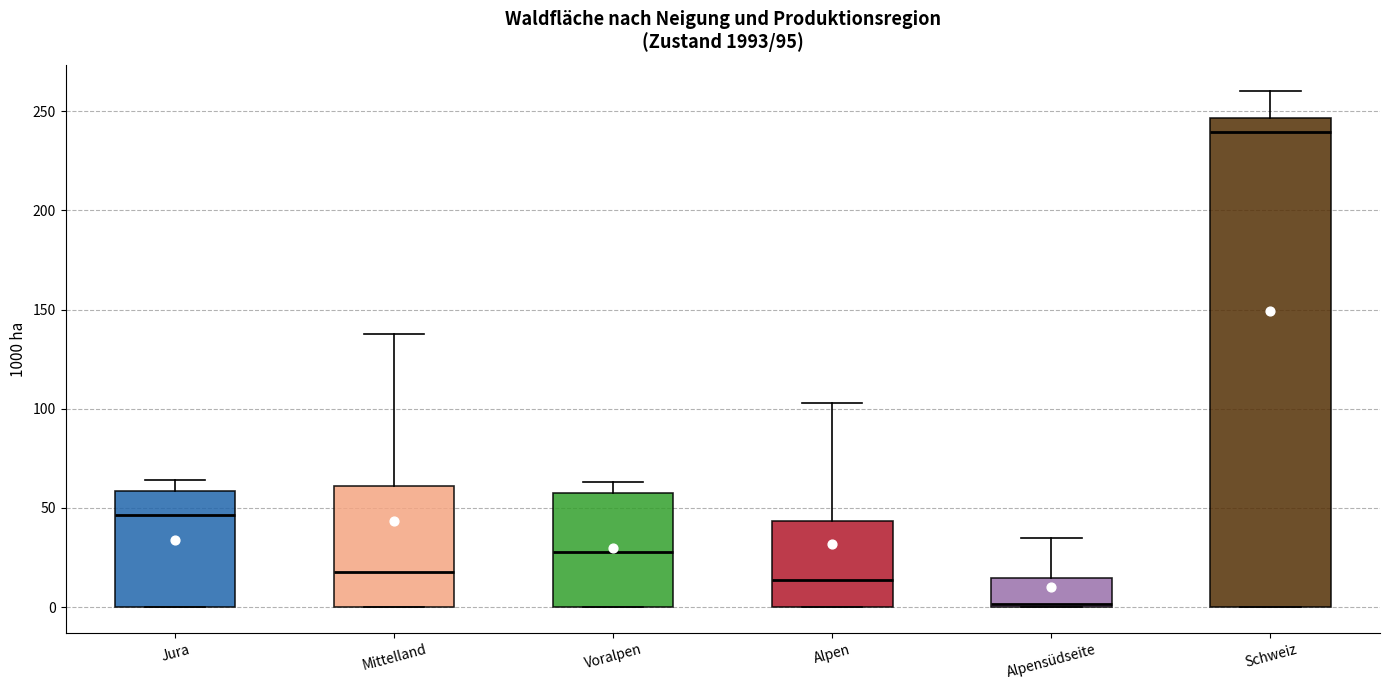

Comparing the boxes themselves (not the whiskers), which one is the tallest?

Schweiz